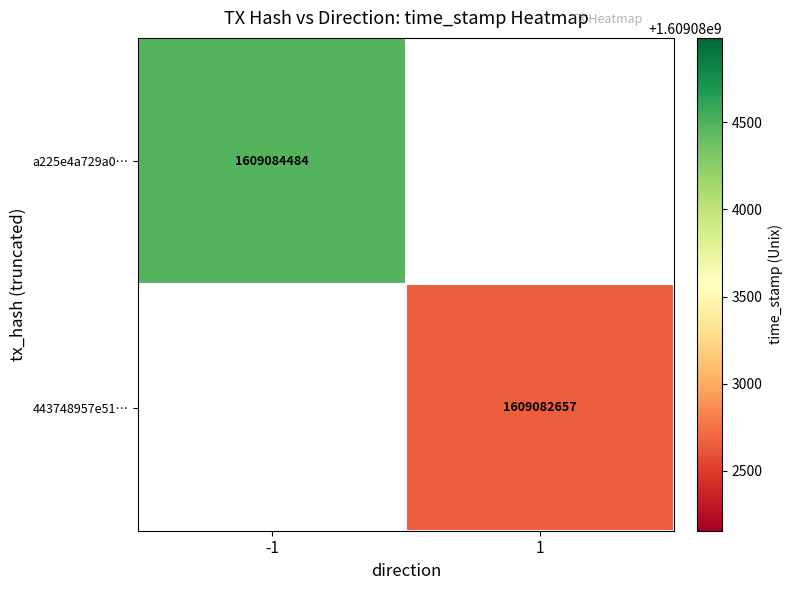

What is the greatest value displayed?

1609084484.0